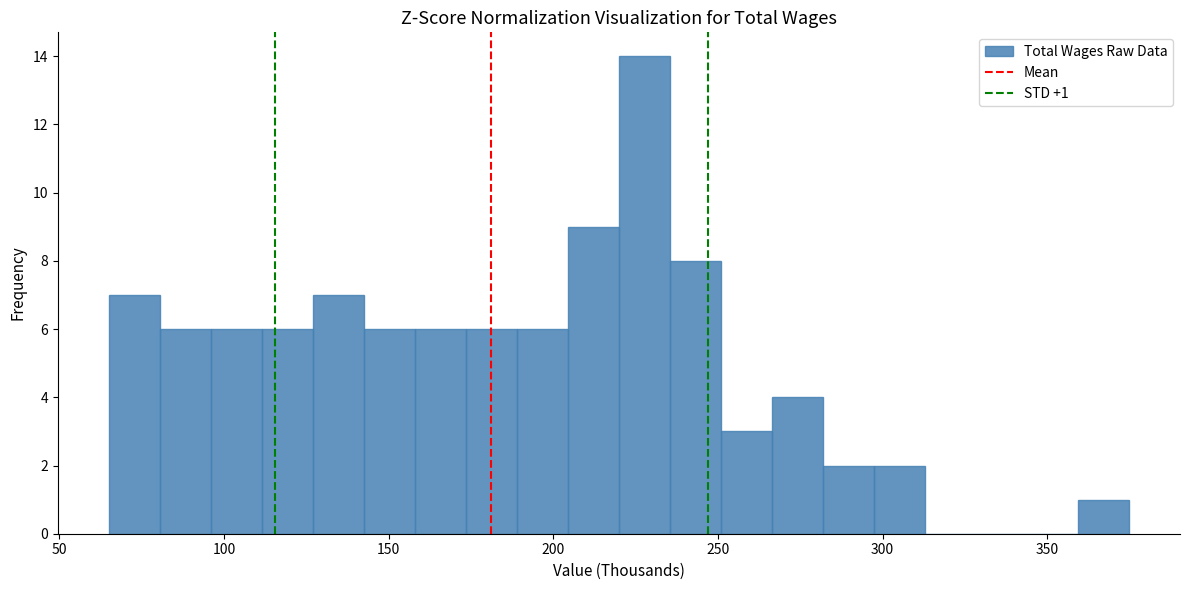

Around what value on the x-axis is the tallest bar? Give the approximate position of its centre, as read against the axis.

230